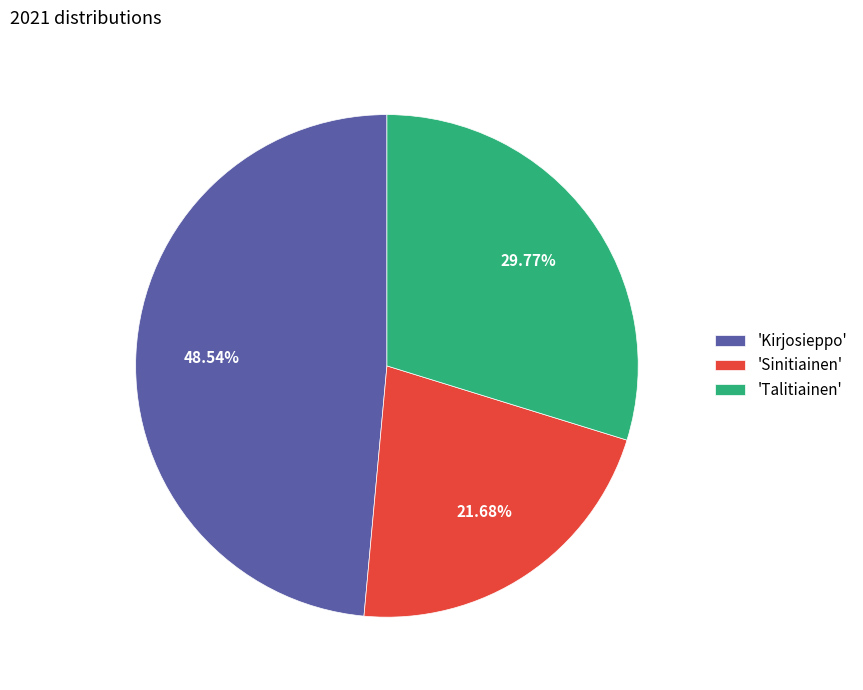

Which has a higher value, 'Kirjosieppo' or 'Sinitiainen'?

'Kirjosieppo'